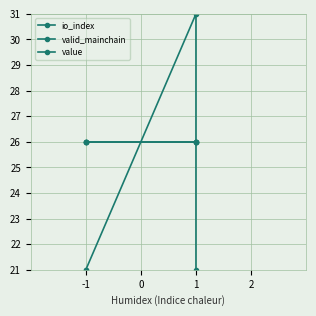

Reading right to left, extract all data points from this chart.

io_index: 21	31	21	21
valid_mainchain: 26	26	26	26
value: 26	26	26	26